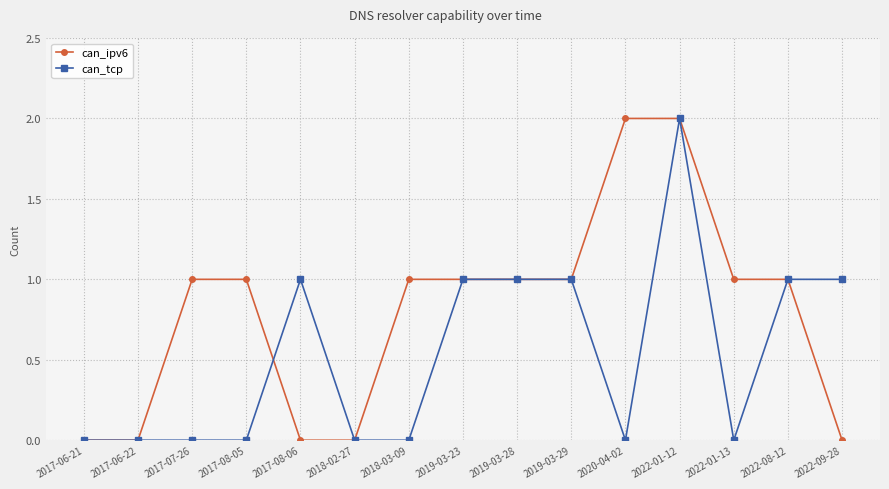

Which series has the largest total across all categories?

can_ipv6